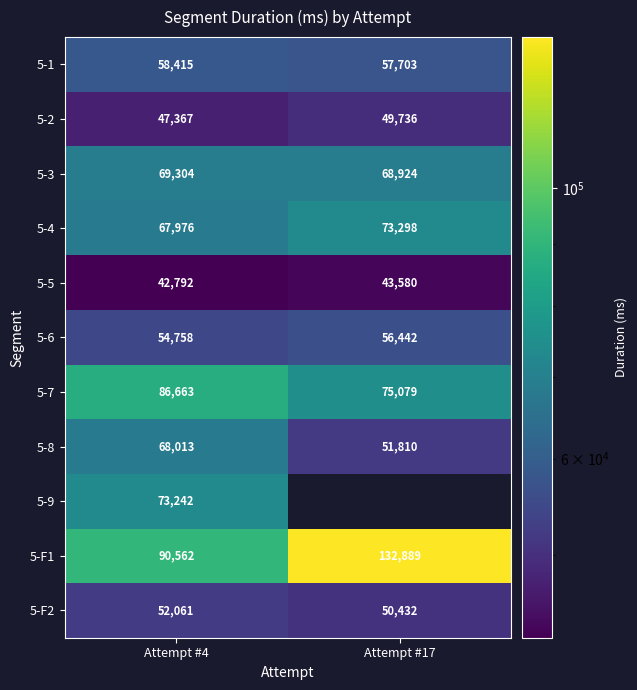

Is the value of 5-F1 at Attempt #17 greater than the value of 5-2 at Attempt #17?

Yes